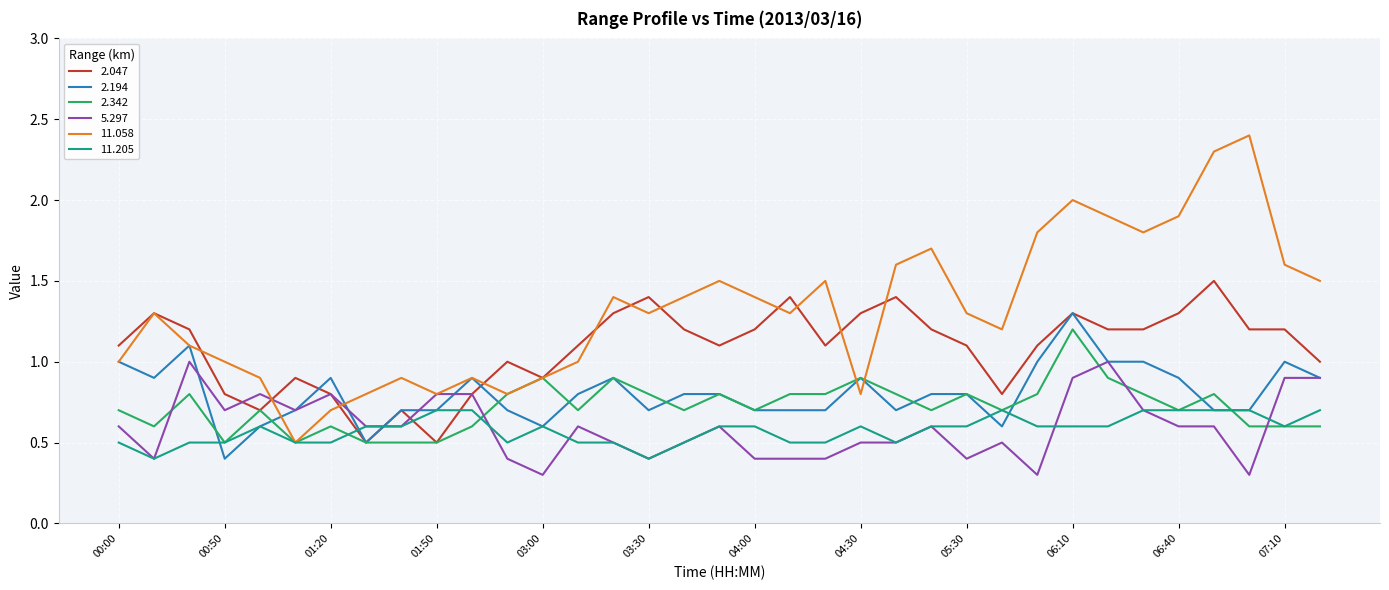

Which series has the widest spread of values?

11.058